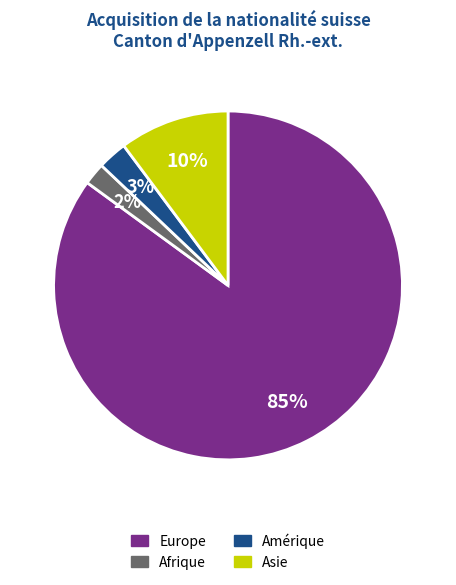

What is the largest slice in the pie chart?

Europe